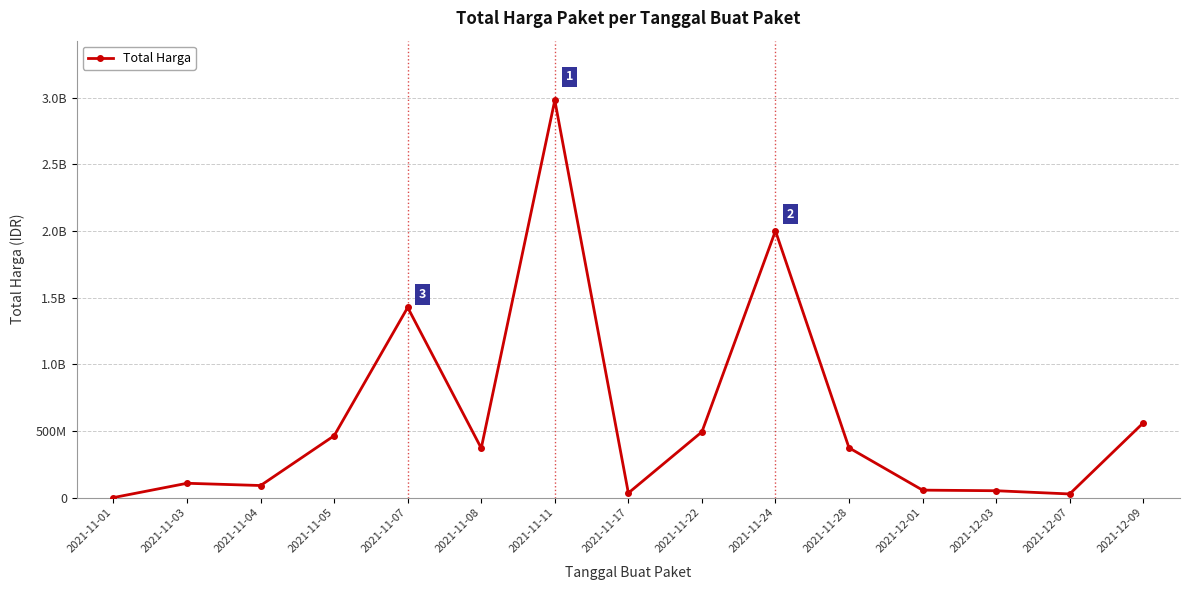

What is the difference between the values at 2021-11-07 and 2021-12-07?

1398455900